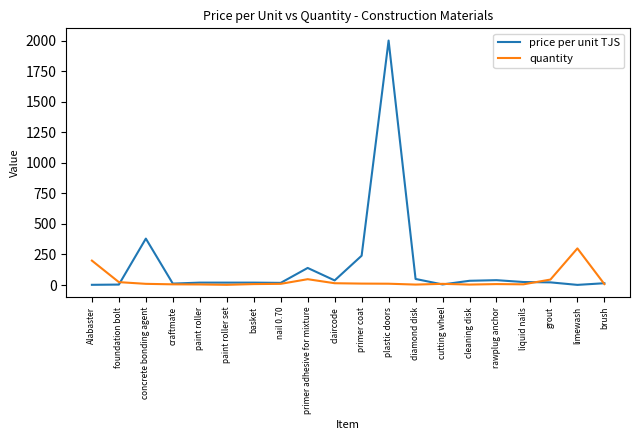

What are all the series names shown in the legend?

price per unit TJS, quantity